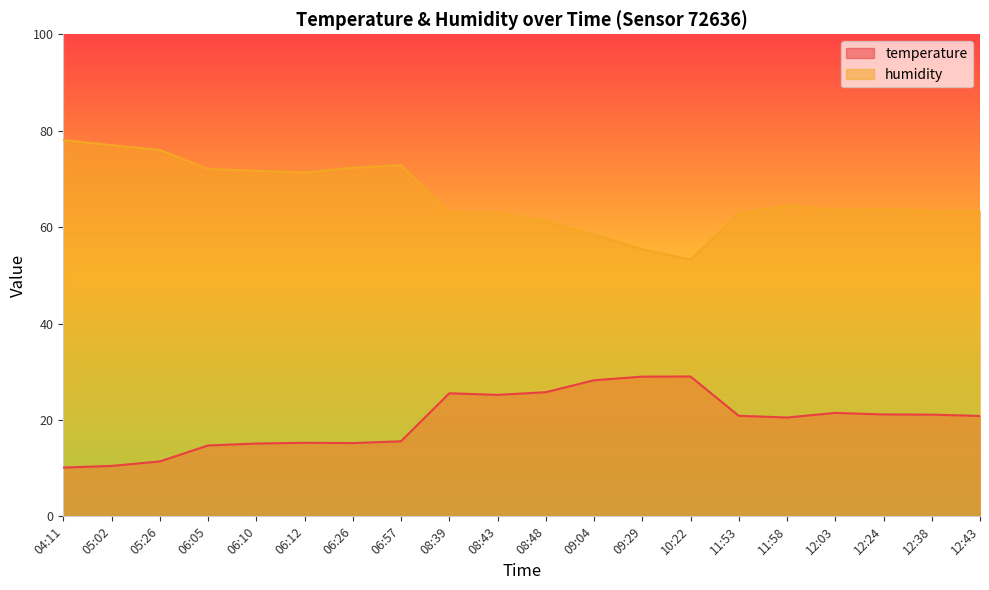

The temperature series shows 10.1 at 04:11. True or false?

True